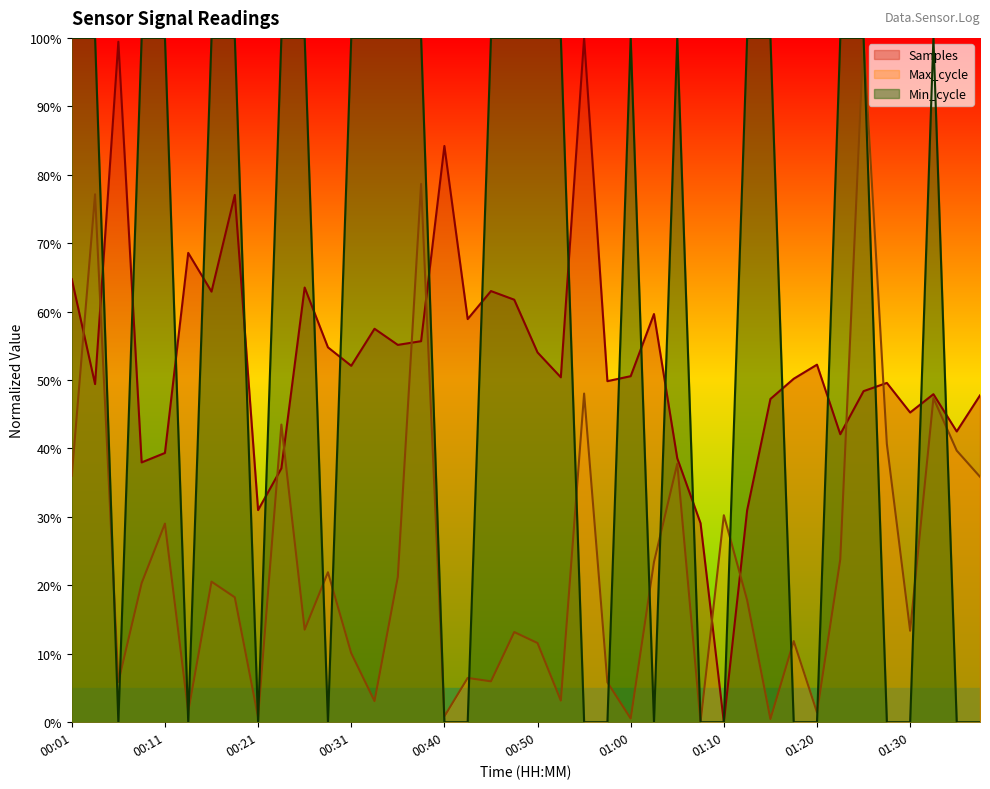

Which series has the largest total across all categories?

Min_cycle